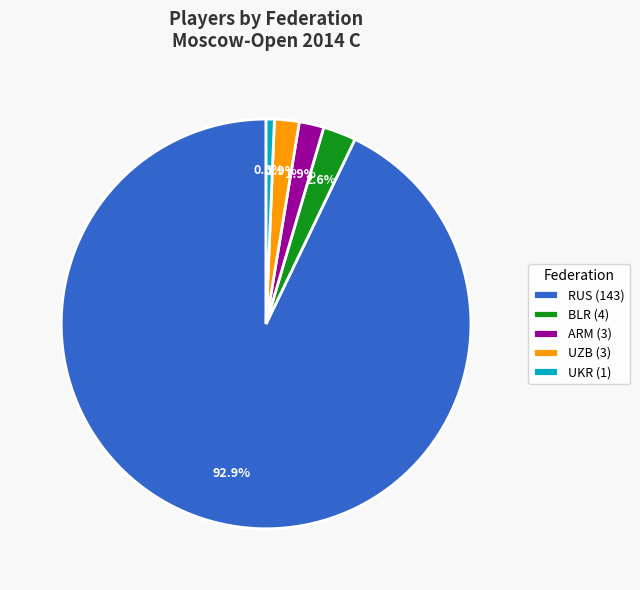

Is UZB (3) the majority of the pie?

No